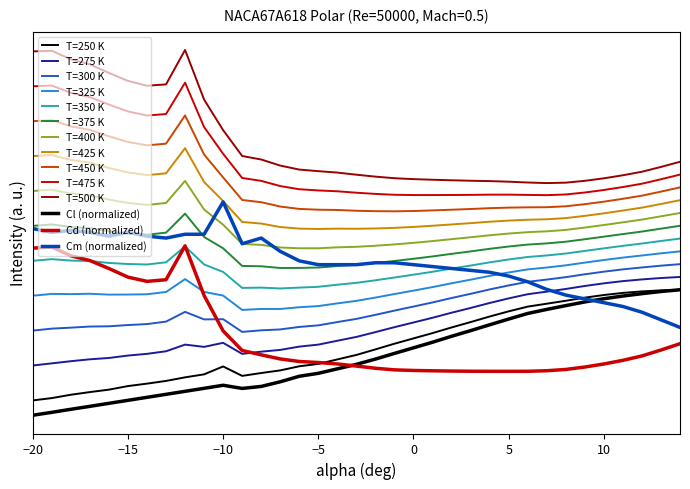

Is this an area chart (filled region under the line)?

No